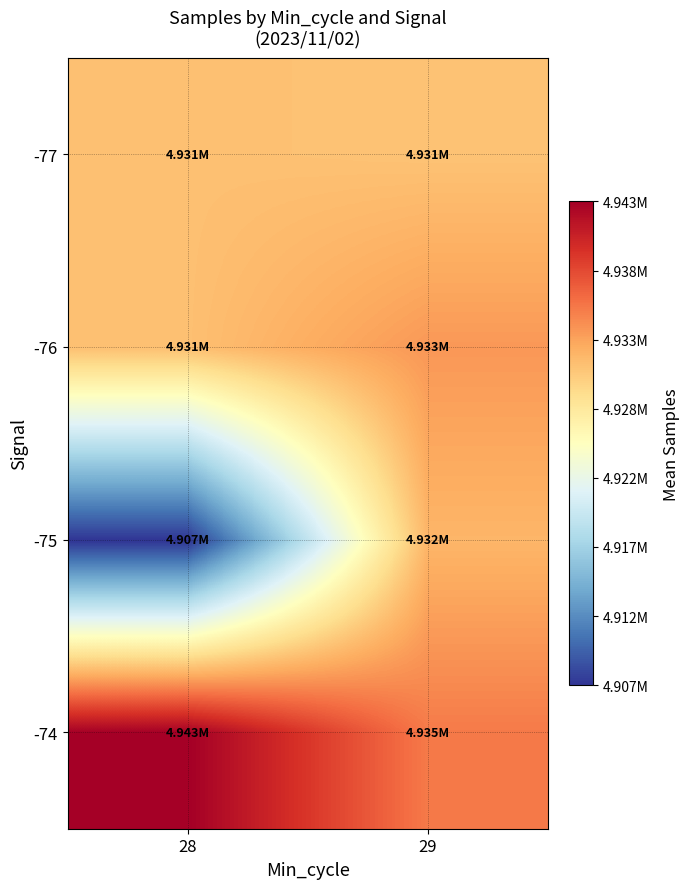

How many series are shown in this chart?

4